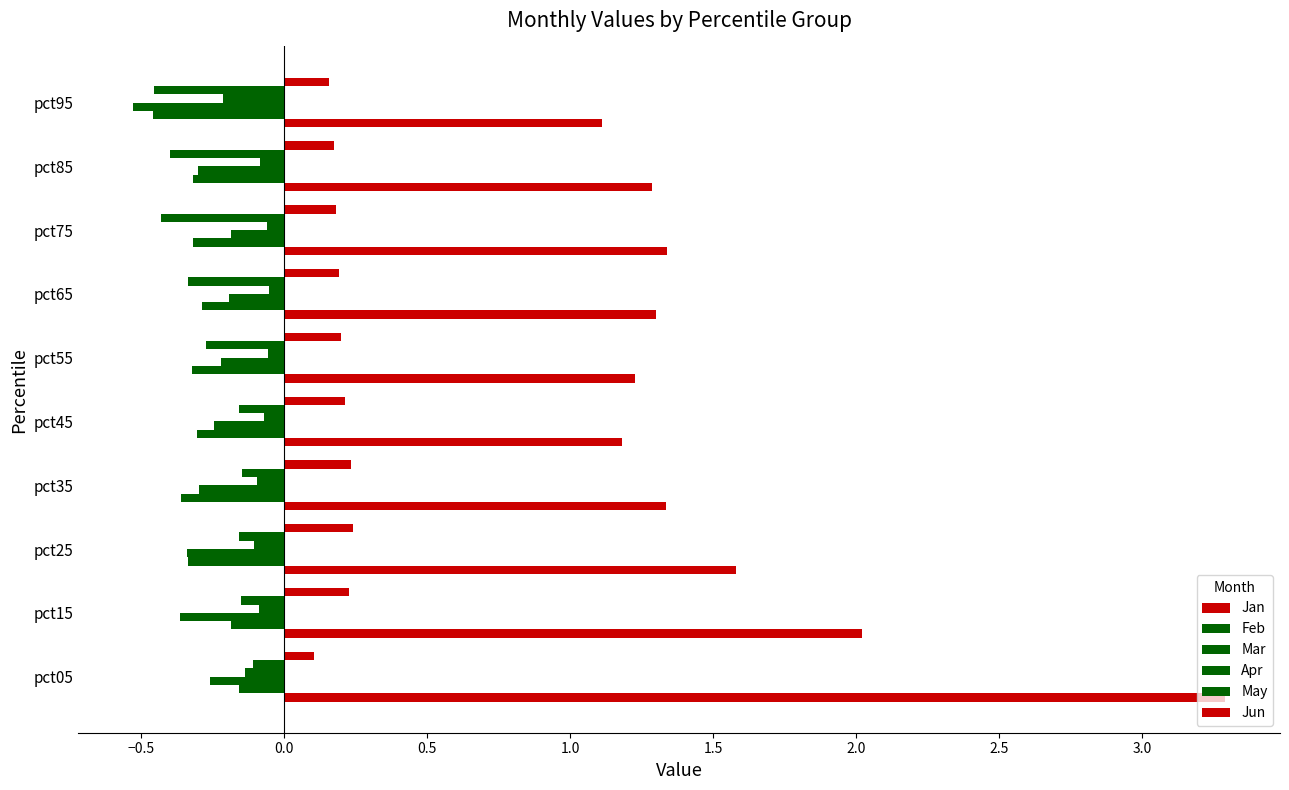

List the series in order of their peak value, lowest first.

Mar, Feb, May, Apr, Jun, Jan